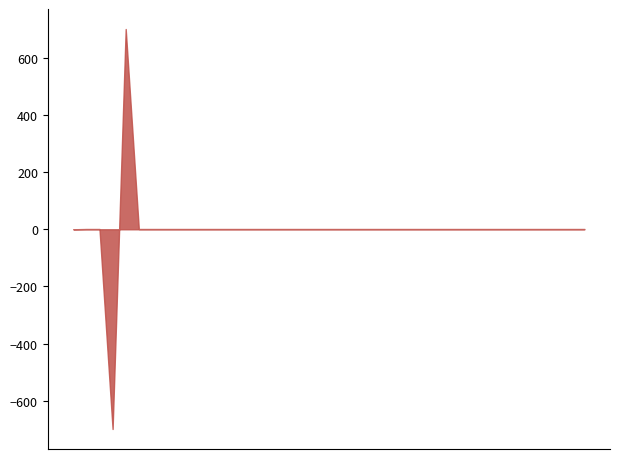

What is the greatest value displayed?

701